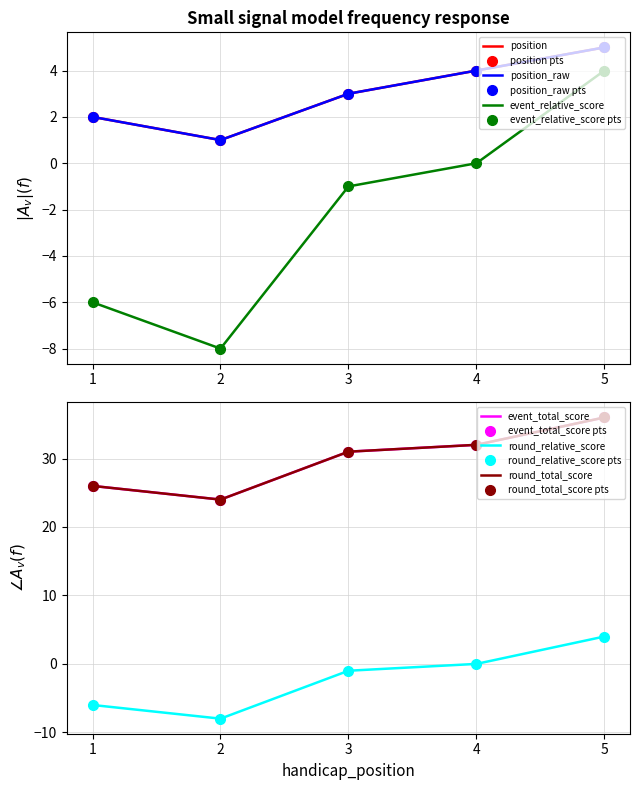

What is the total value across all series at 4?

72